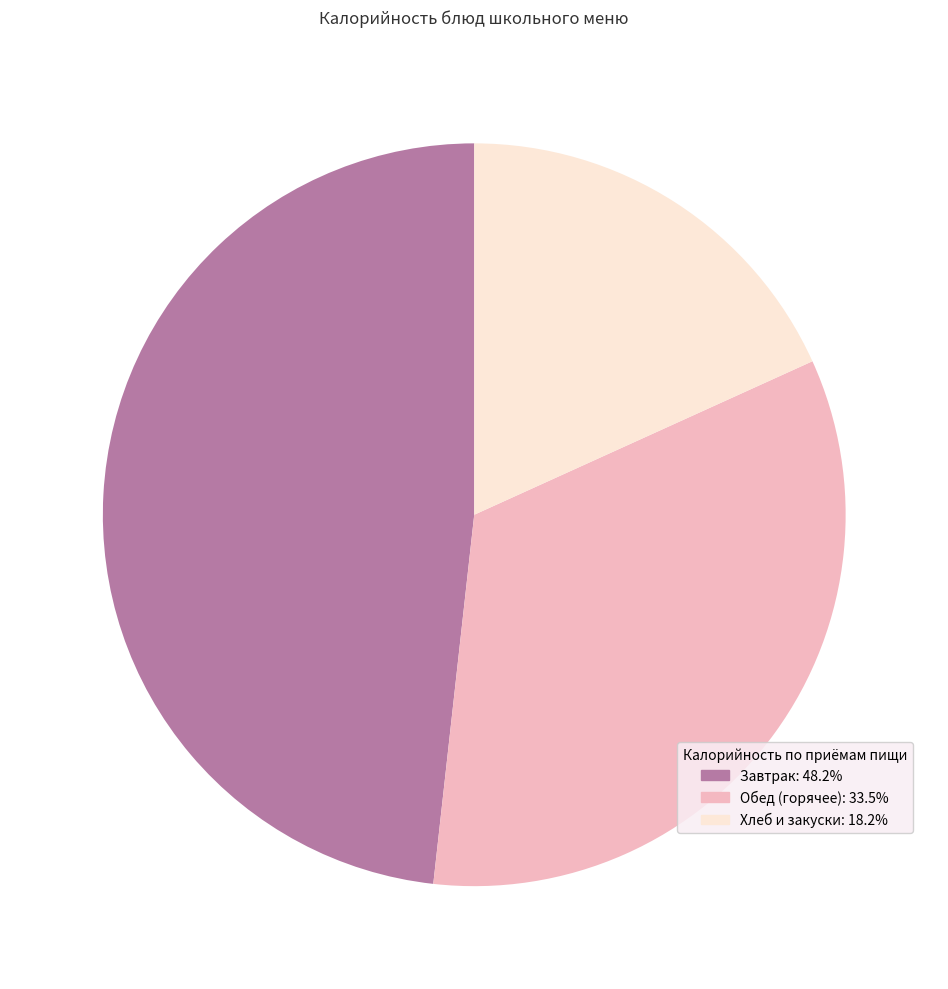

Is there any slice that represents more than half of the pie?

No